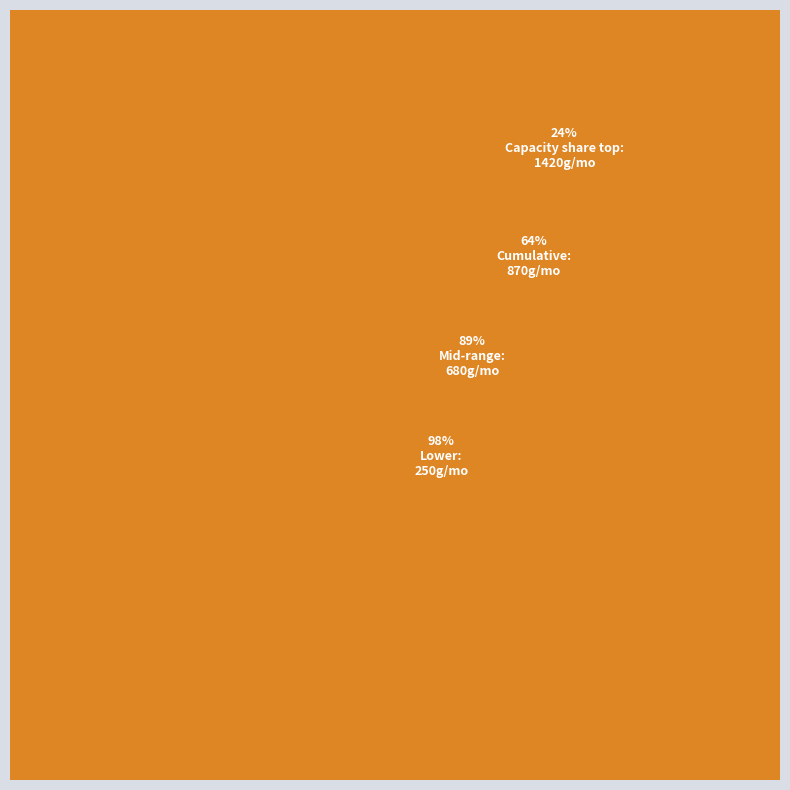

How many segments does this pie chart have?

9